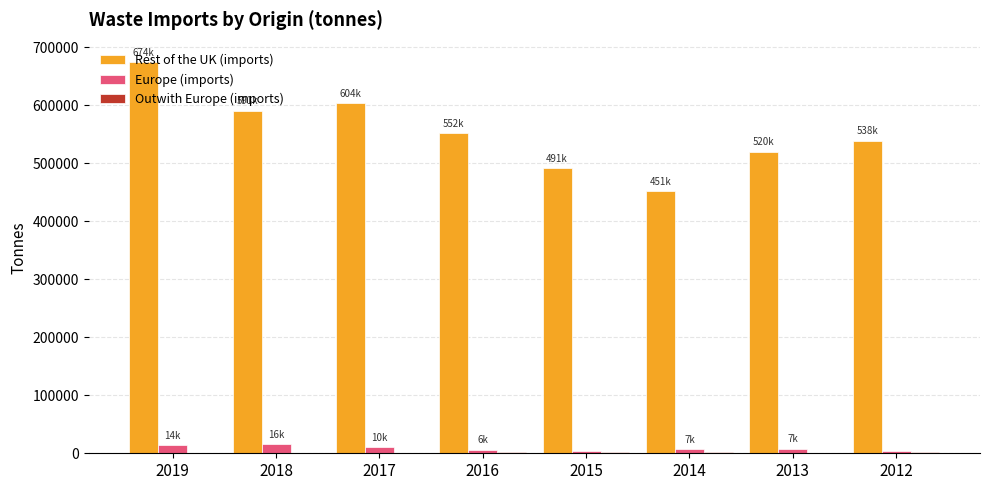

Which series has the largest total across all categories?

Rest of the UK (imports)